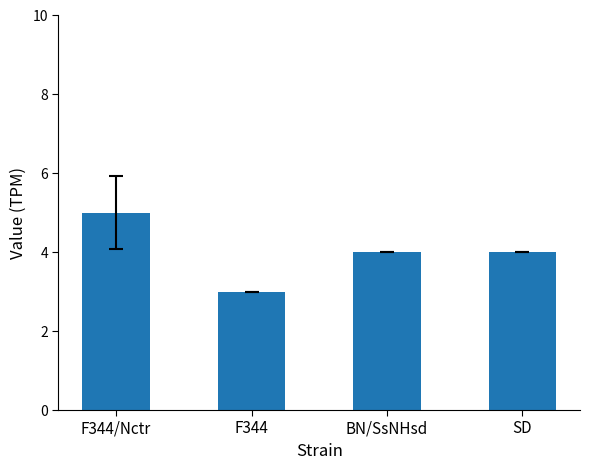

What is the label of the 2nd bar from the right?

BN/SsNHsd